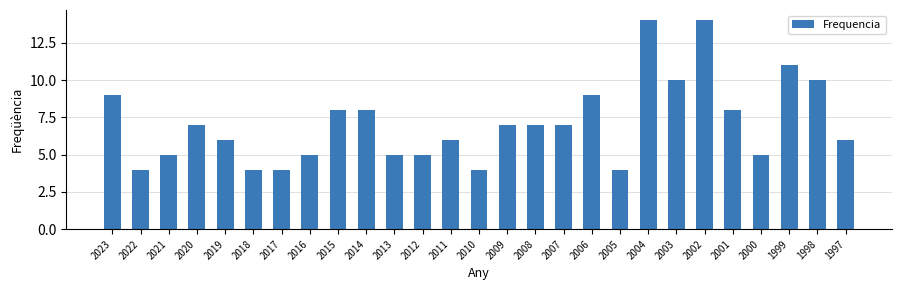

What is the average value?

7